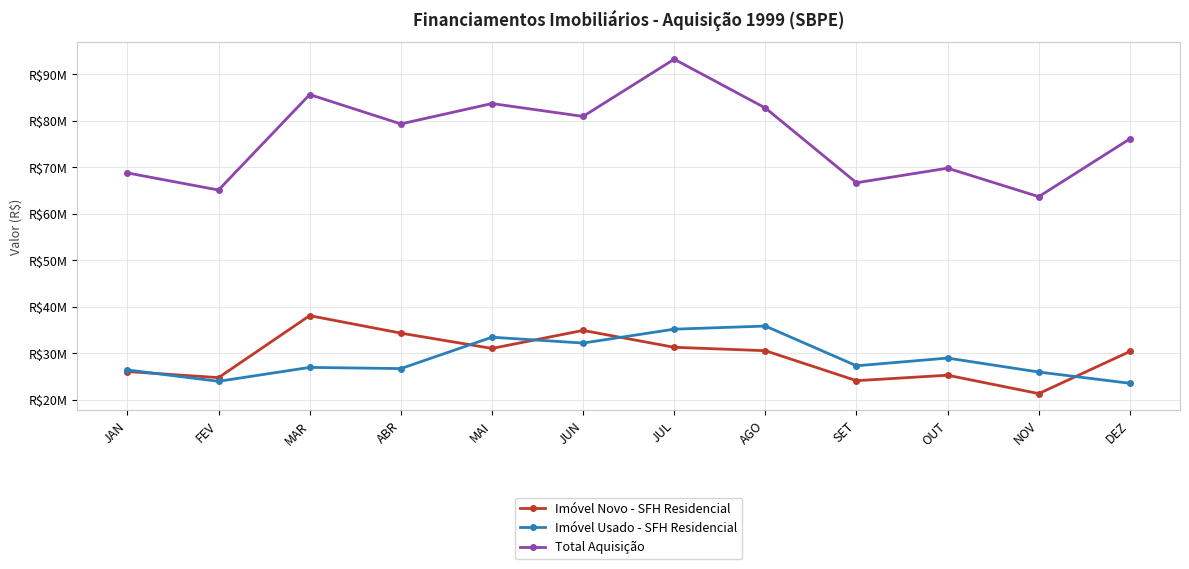

What is the minimum value for Total Aquisição?

63669569